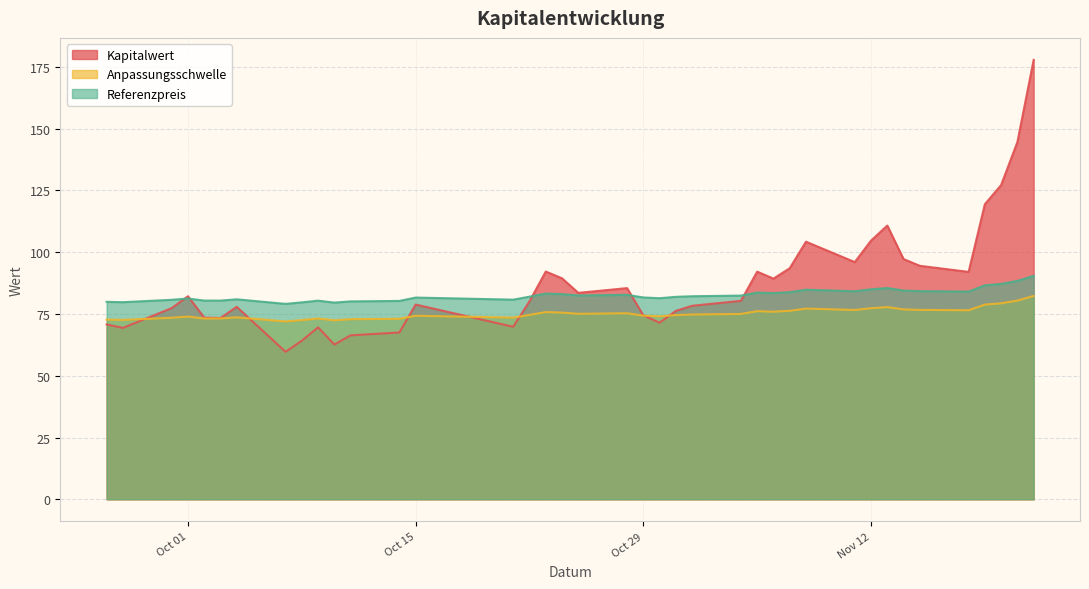

What is the smallest value displayed?

59.7